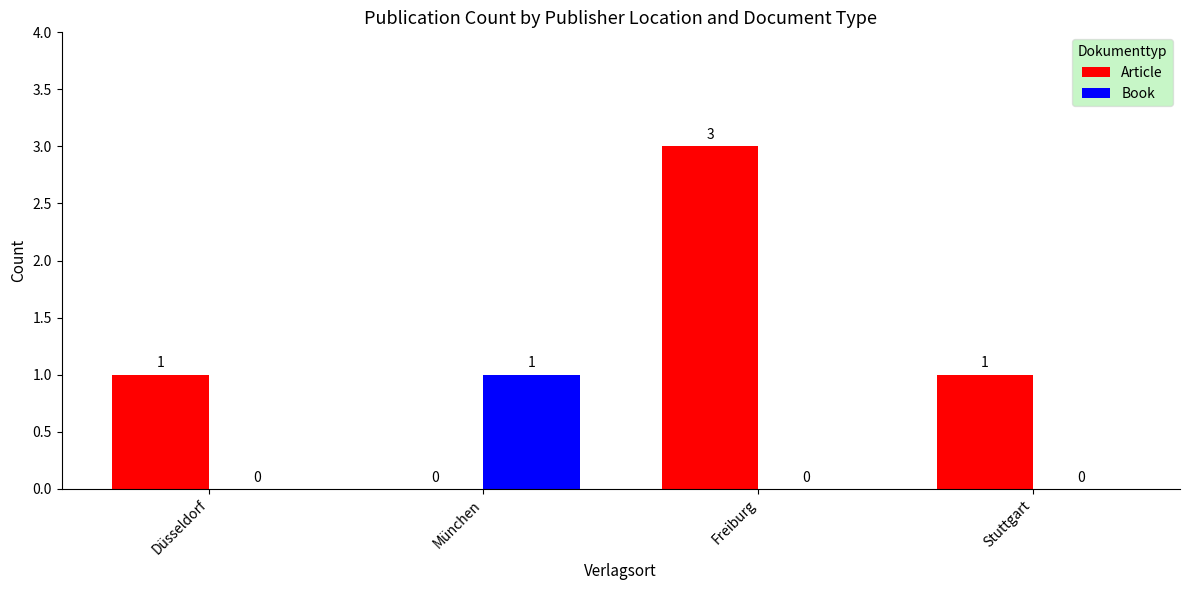

How many Book values are between 0 and 1?

4